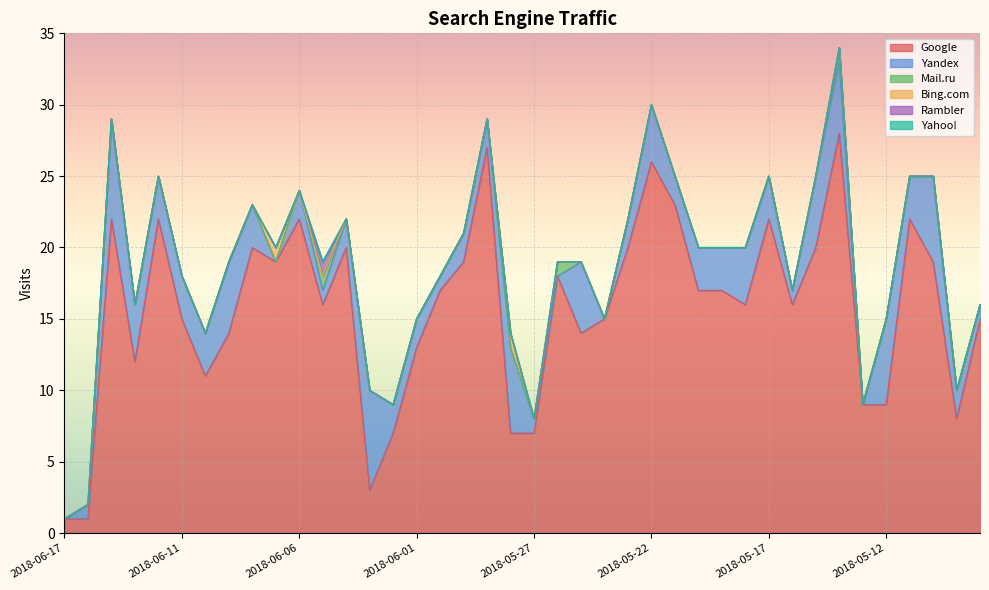

What is the total value across all series at 2018-06-09?

19